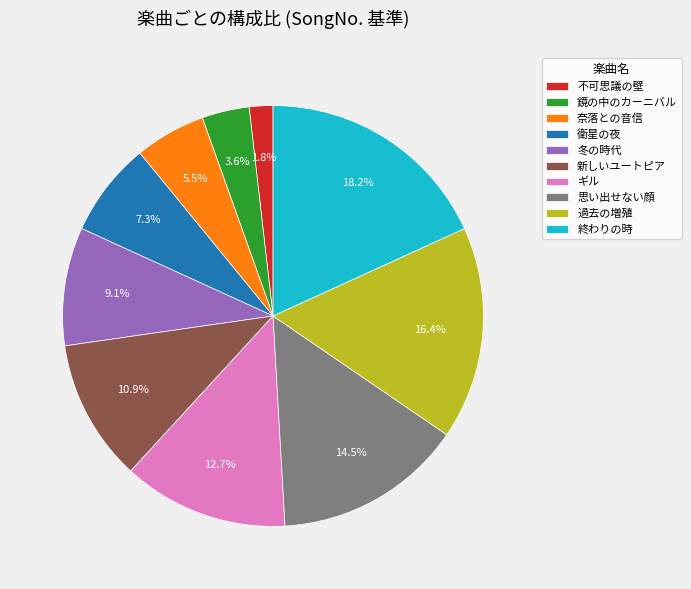

Is the sum of 奈落との音信 and 不可思議の壁 greater than half?

No